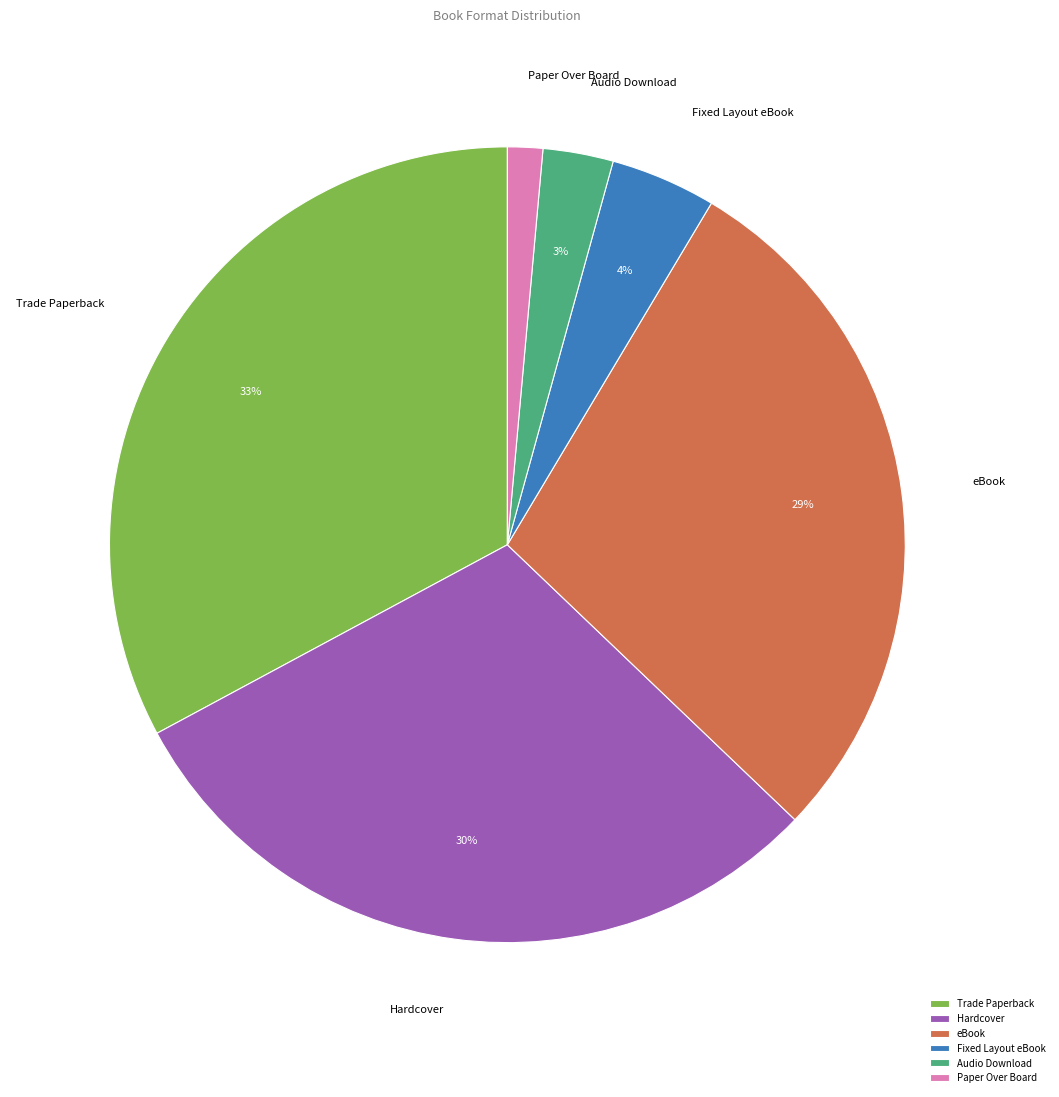

How many segments does this pie chart have?

6